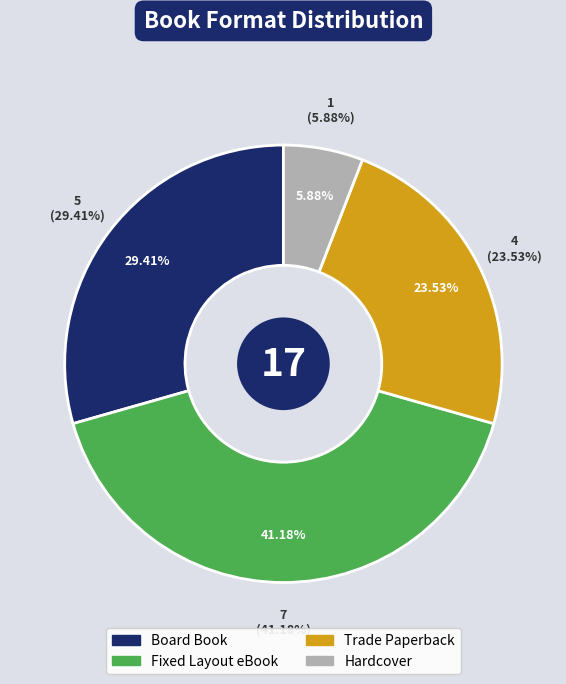

Combined, what portion of the pie is Hardcover and Board Book?

35.3%